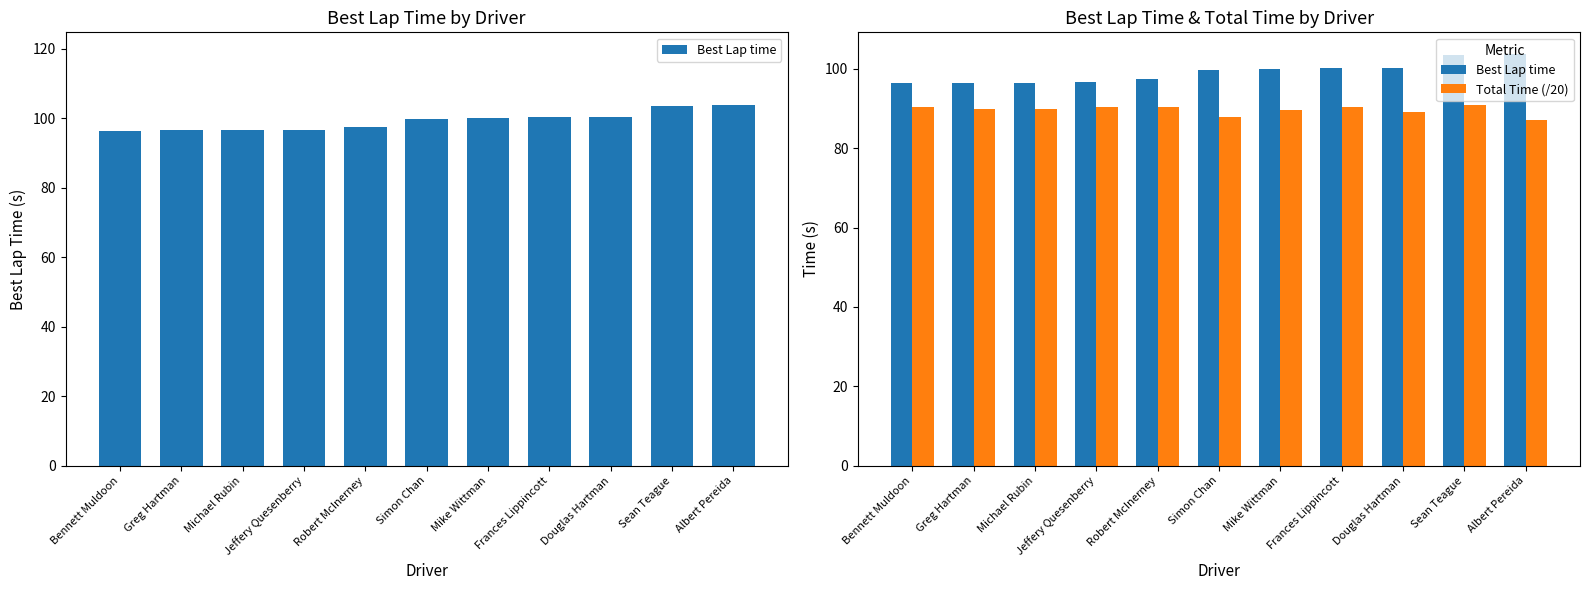

Does the chart contain stacked bars?

No